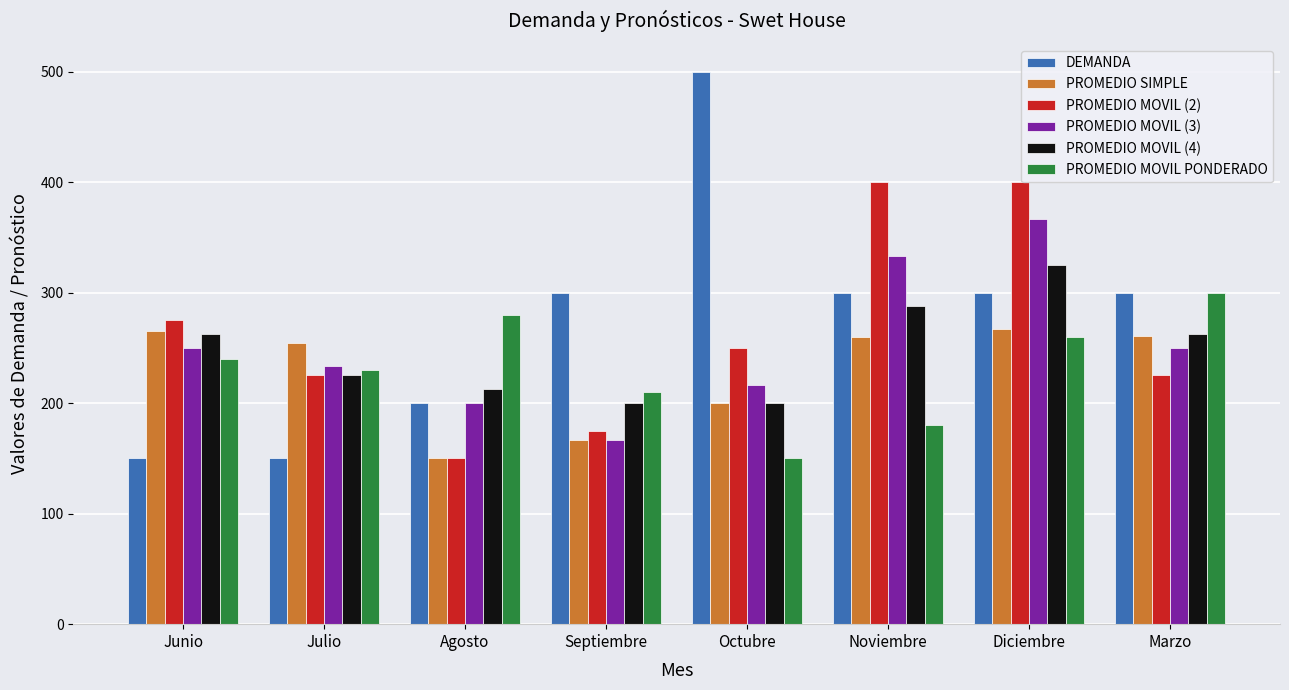

True or false: PROMEDIO MOVIL (4) has a value of 200.0 at Septiembre.

True